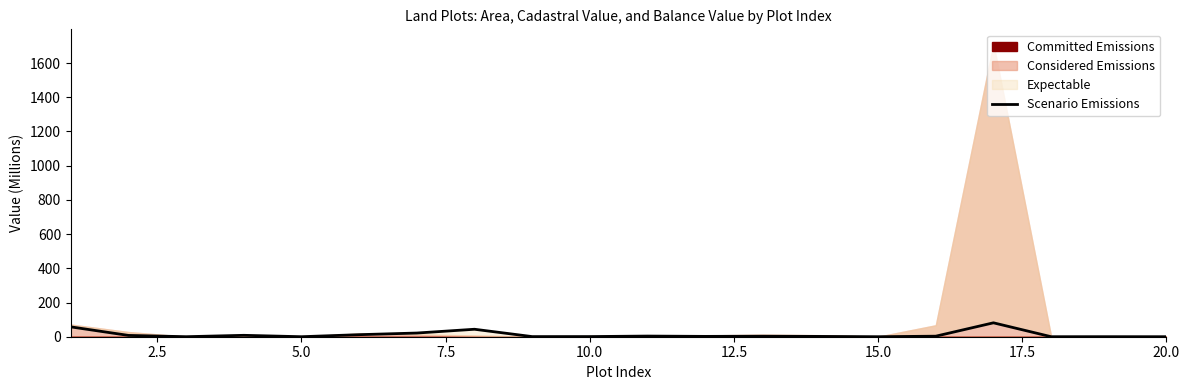

True or false: the data shows 0.1 at 15.0.

True